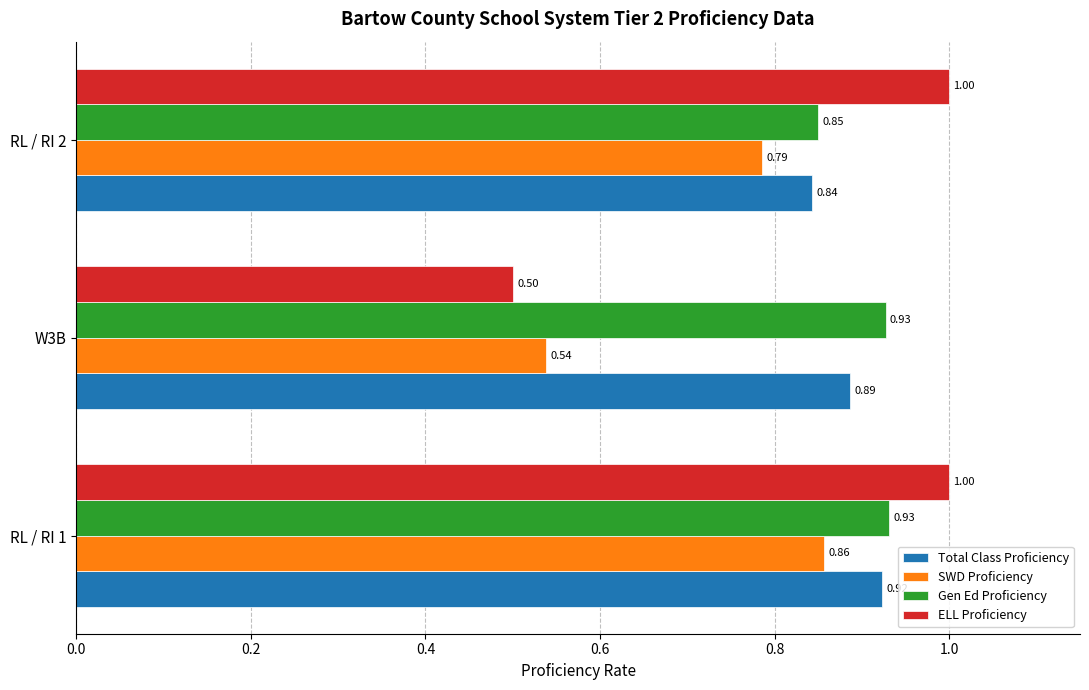

What is the difference between the maximum and minimum values in the SWD Proficiency series?

0.3